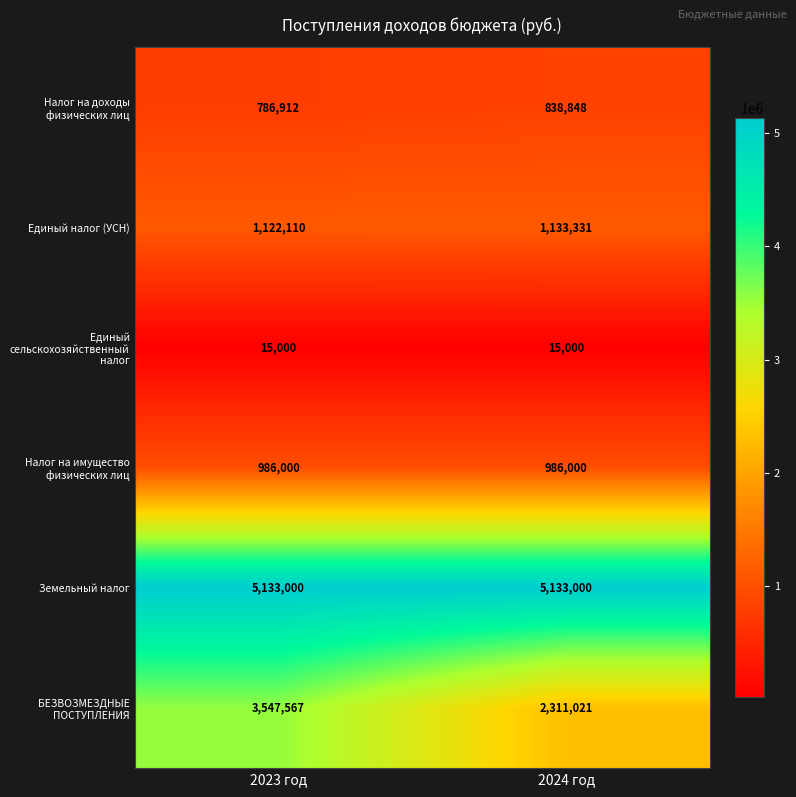

At which category is the sum across all series the highest?

2023 год